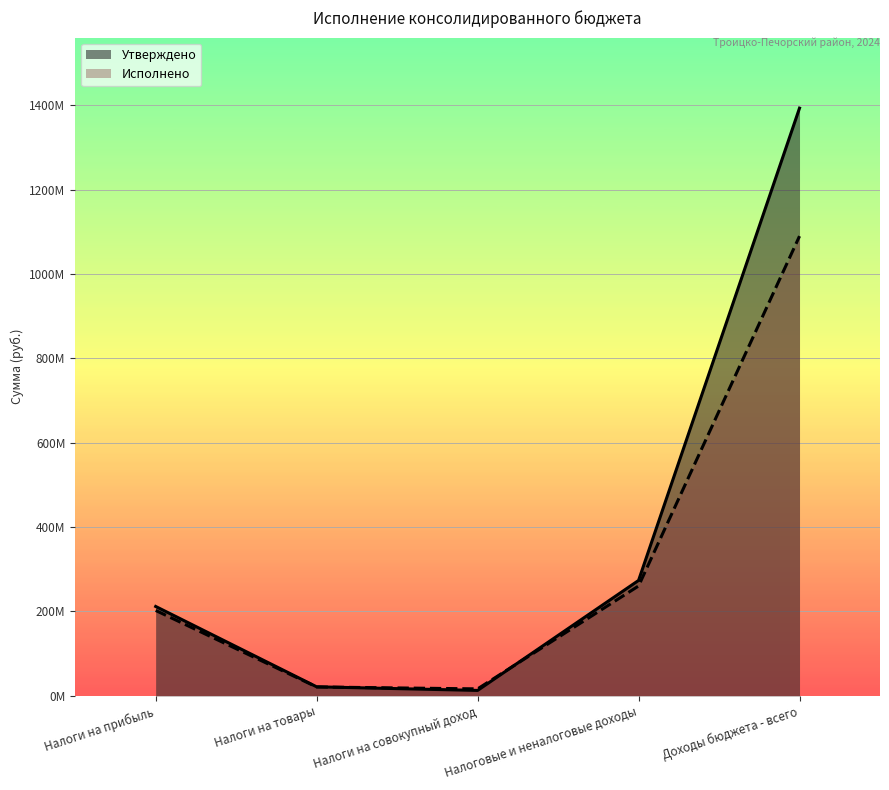

Is it true that Исполнено equals 114770497.7 at Налоги на прибыль?

False